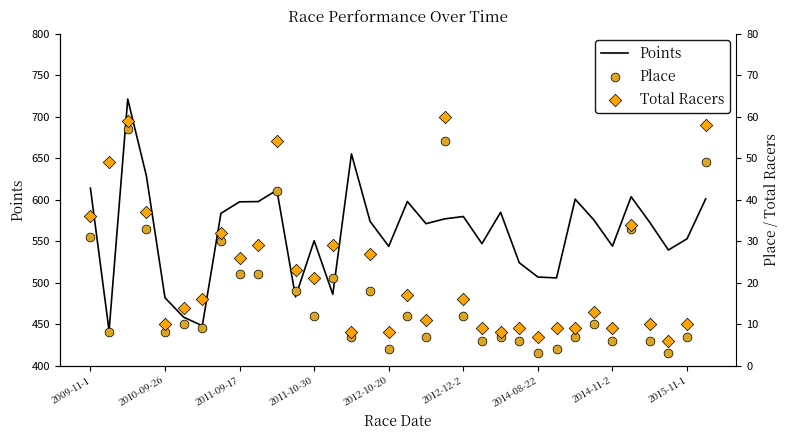

Which series has the largest total across all categories?

Points